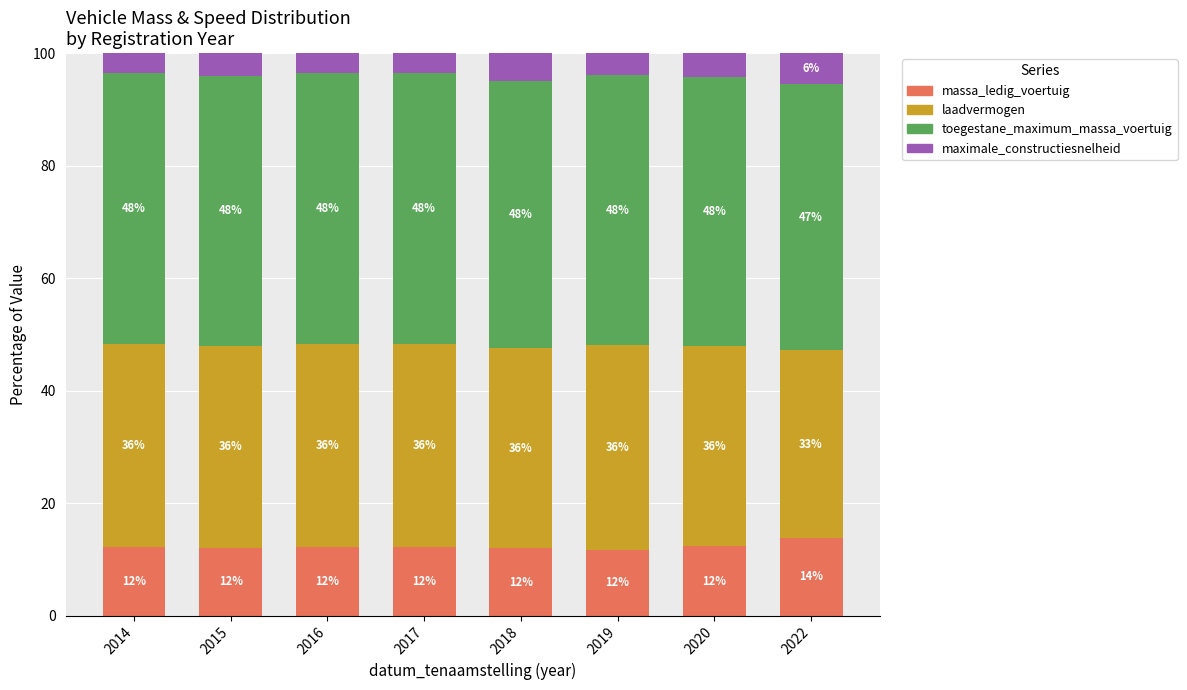

Read the massa_ledig_voertuig value at 2018.

12.0